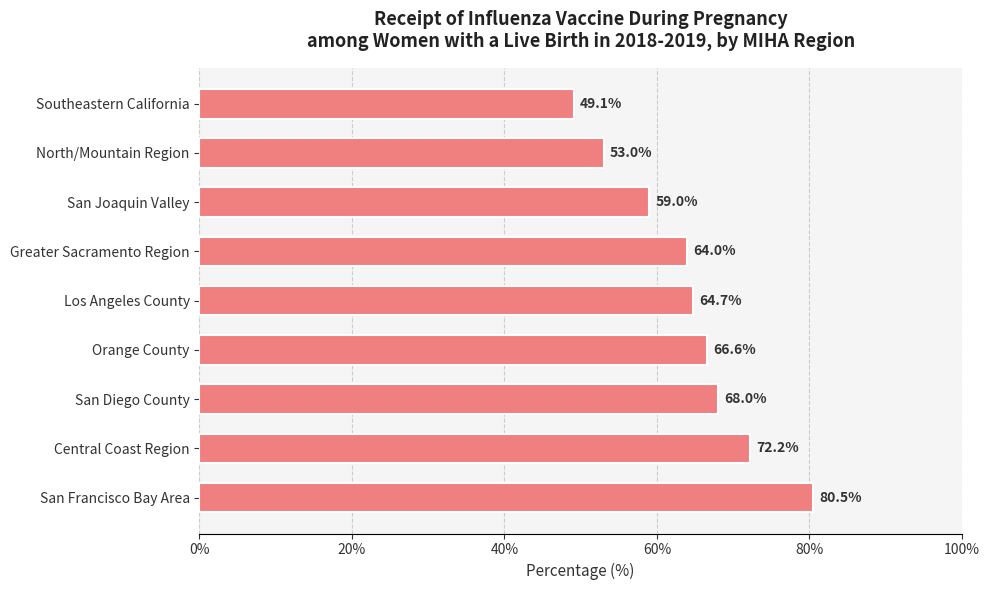

At which label is the value closest to 64?

Greater Sacramento Region